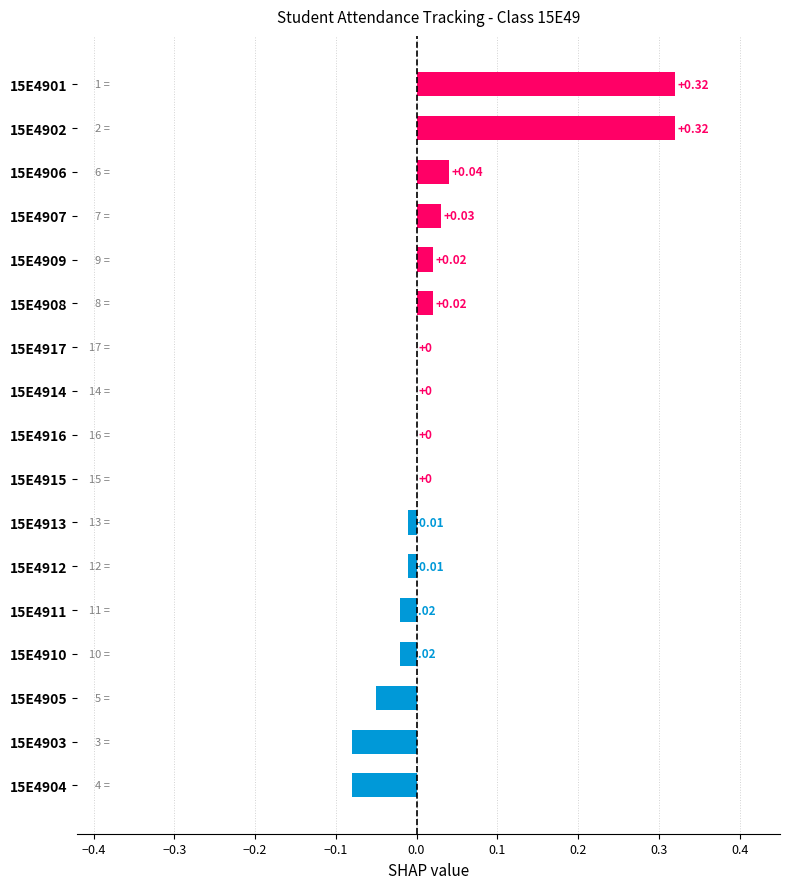

What is the sum of all values?

0.5